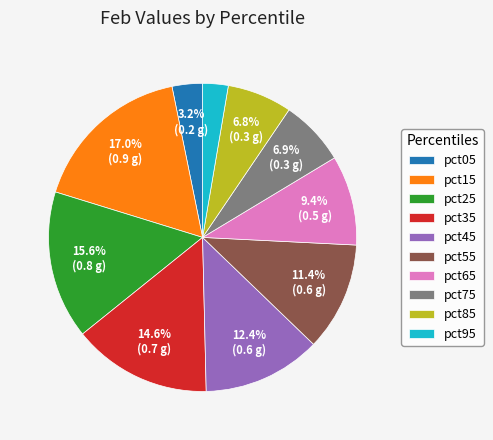

To the nearest percent, what portion does pct35 represent?

15%